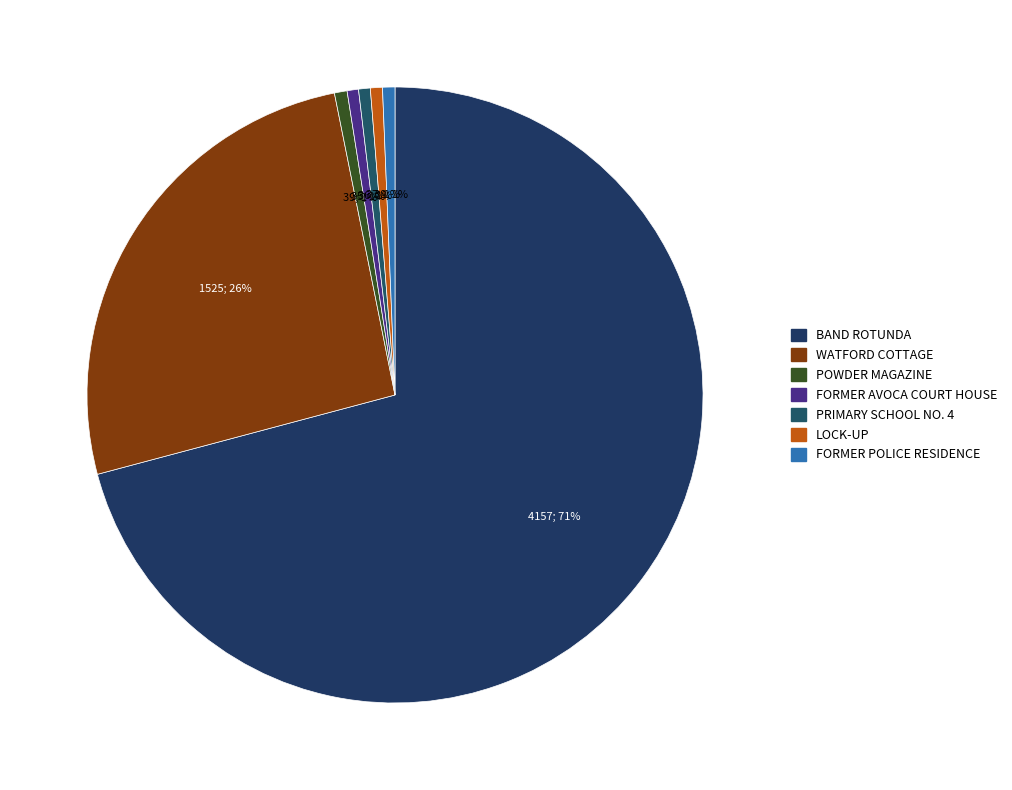

To the nearest percent, what portion does FORMER POLICE RESIDENCE represent?

1%